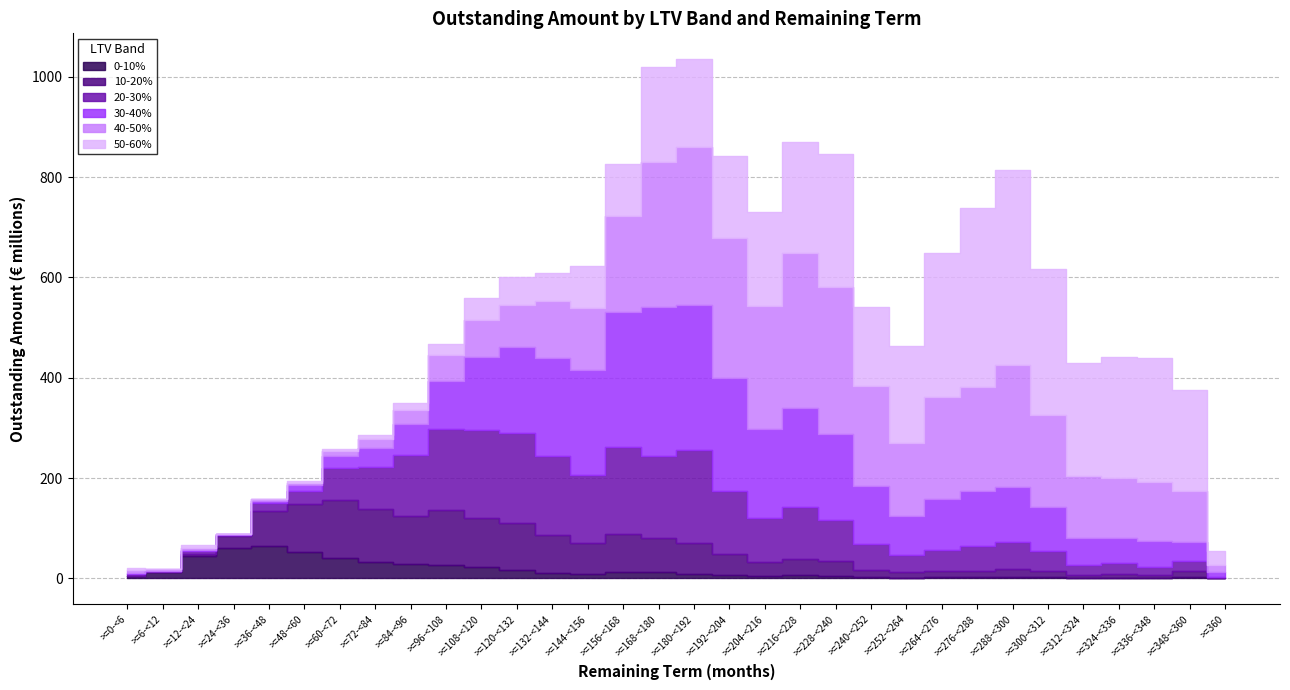

Rank the categories by 10-20% value from lowest to highest.

>=360, >=0-<6, >=6-<12, >=12-<24, >=336-<348, >=312-<324, >=324-<336, >=300-<312, >=252-<264, >=348-<360, >=276-<288, >=264-<276, >=288-<300, >=240-<252, >=24-<36, >=228-<240, >=204-<216, >=216-<228, >=192-<204, >=180-<192, >=144-<156, >=168-<180, >=36-<48, >=132-<144, >=156-<168, >=120-<132, >=84-<96, >=48-<60, >=108-<120, >=72-<84, >=96-<108, >=60-<72